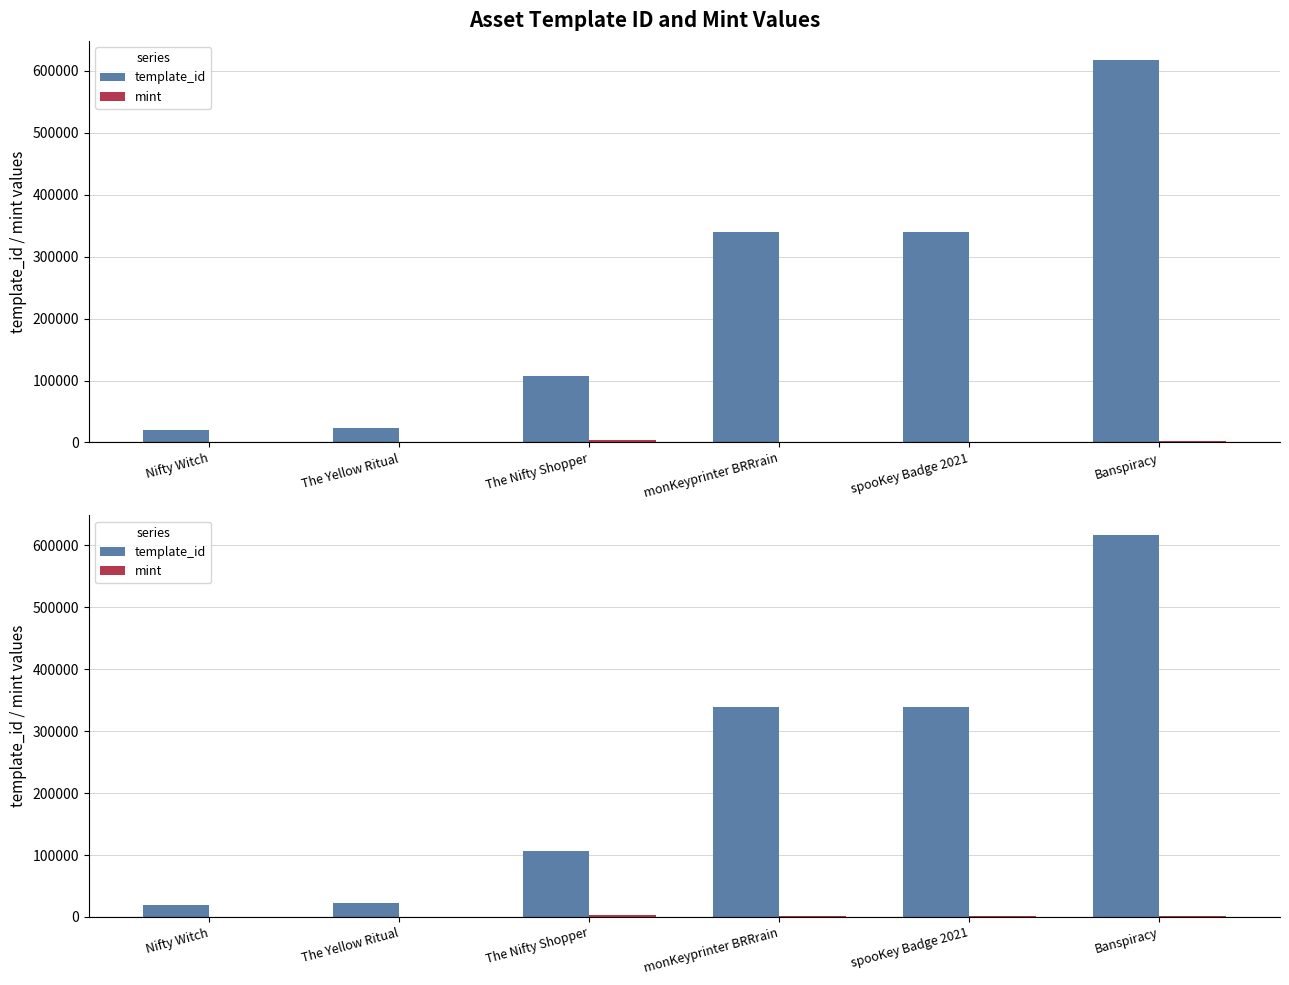

What is the label of the 2nd bar from the right?

spooKey Badge 2021